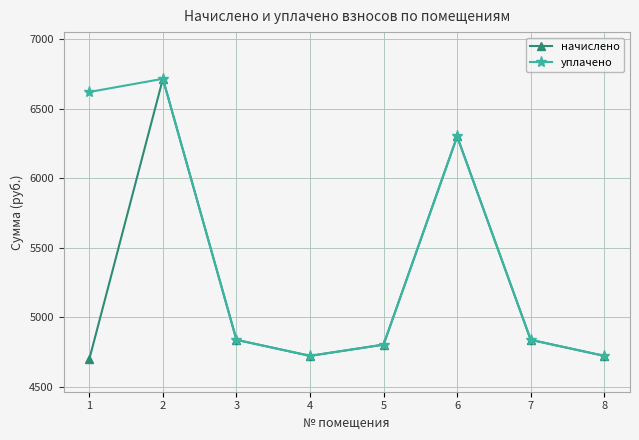

Is it true that уплачено equals 1517.8 at 7?

False